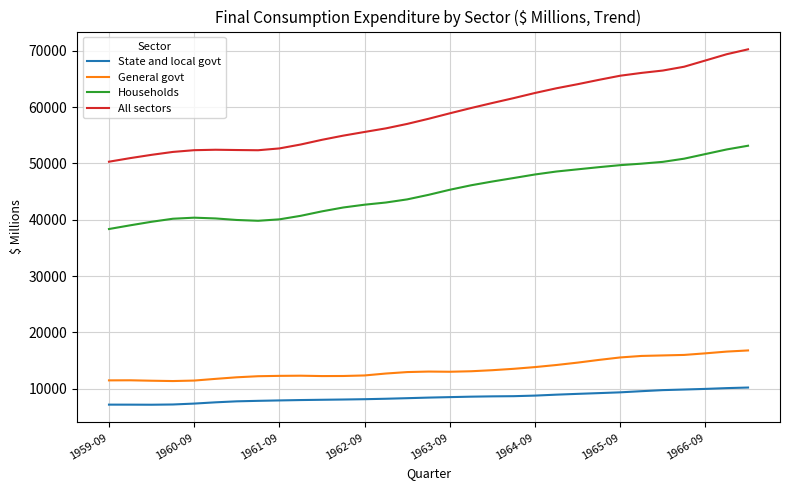

What is the greatest value displayed?

70272